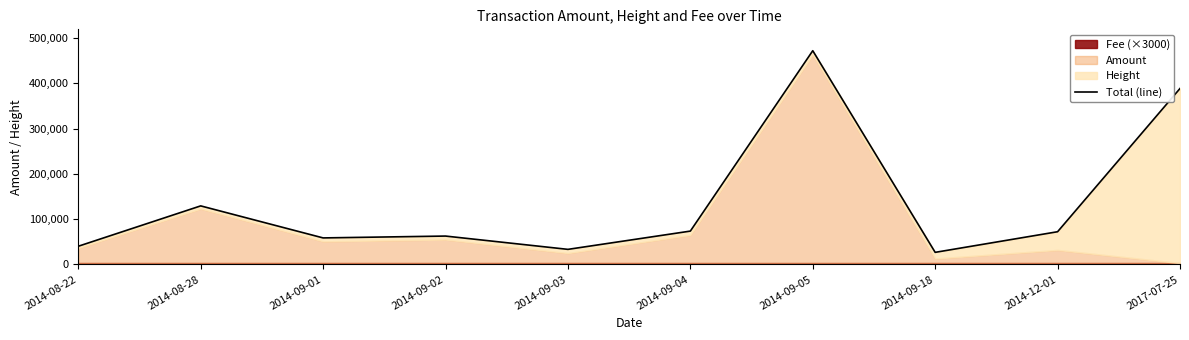

Does the chart have visible grid lines?

No